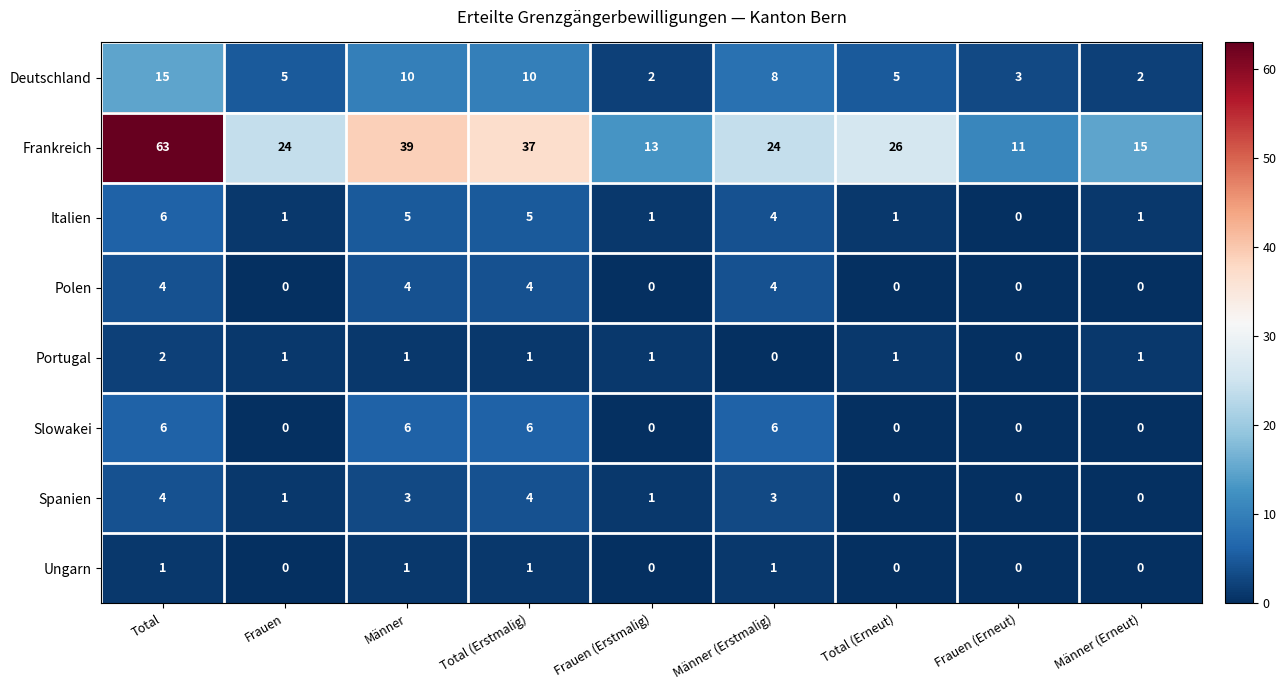

Which category has the highest value across all series?

Total